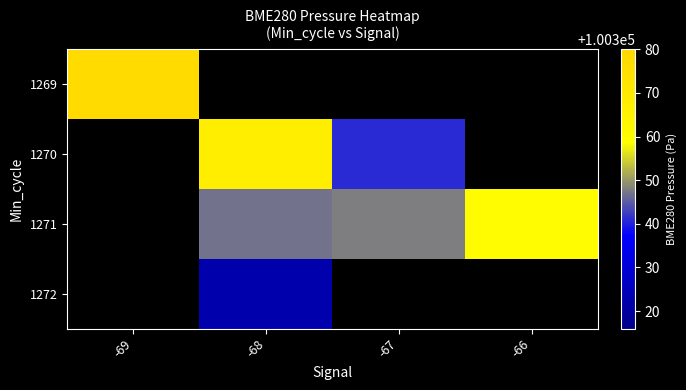

List the labels in order of 1271 value, smallest first.

-69, -68, -67, -66